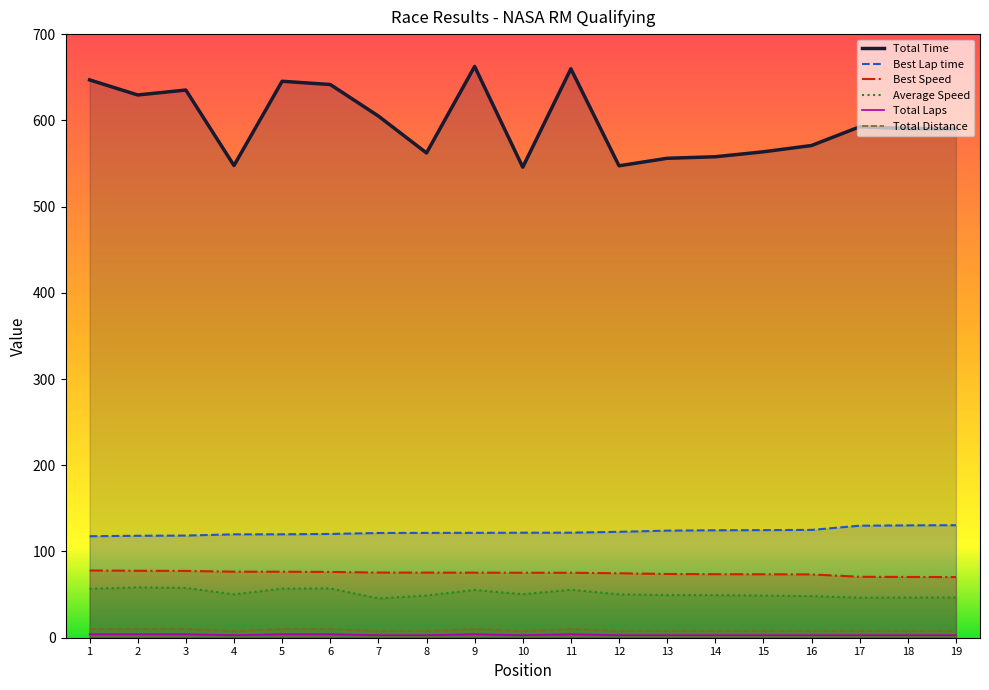

Rank the series at 5 from lowest to highest value.

Total Laps, Total Distance, Average Speed, Best Speed, Best Lap time, Total Time